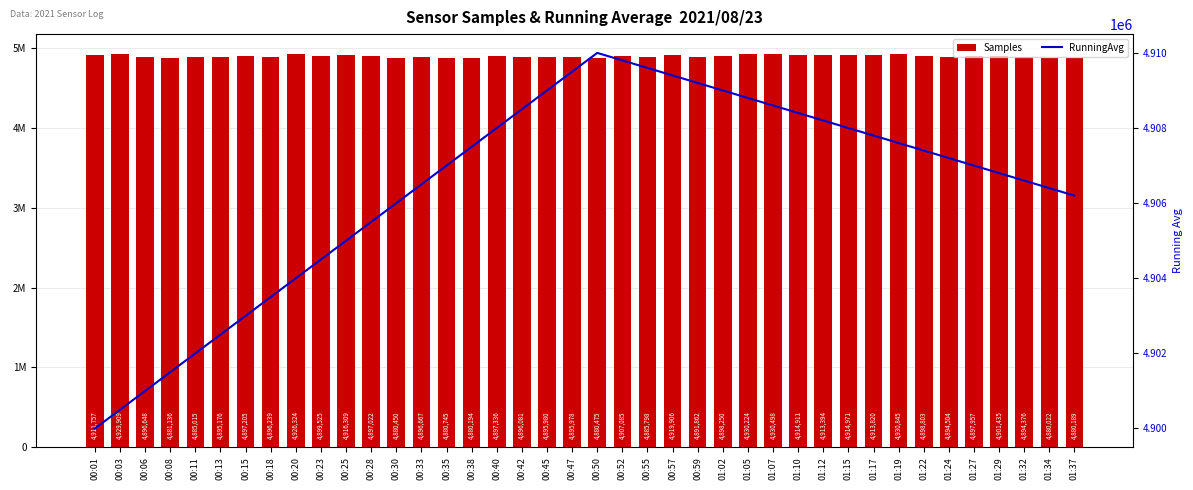

What is the total value across all series at 00:23?

9804025